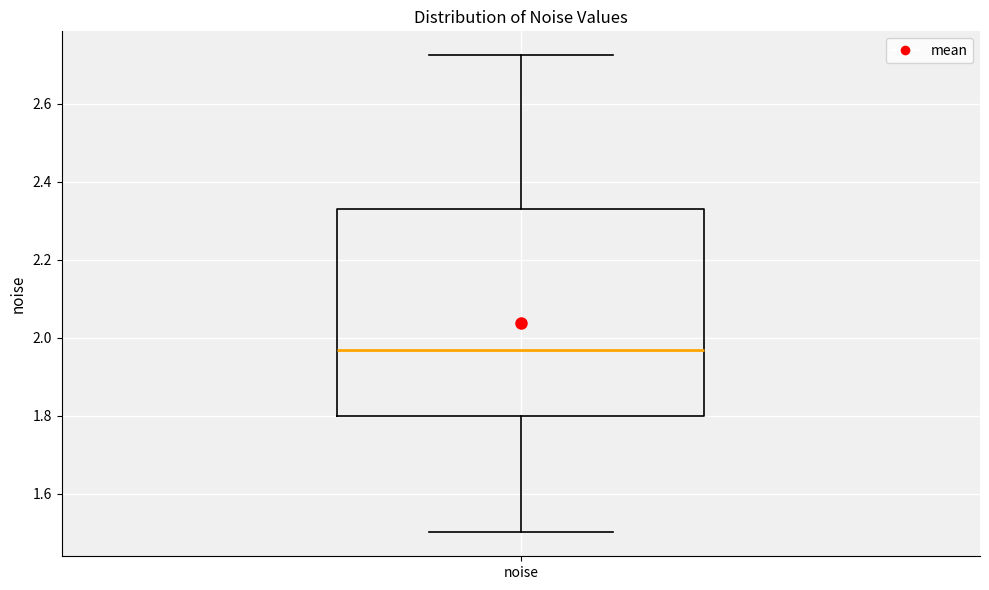

Read this box plot against the y-axis: the position of the median line, the range covered by the box, and the ends of both whiskers. The values are not printed on the chart, so give them approximately, as read against the axis.

median 1.96, box 1.80 to 2.34, whiskers 1.50 to 2.72